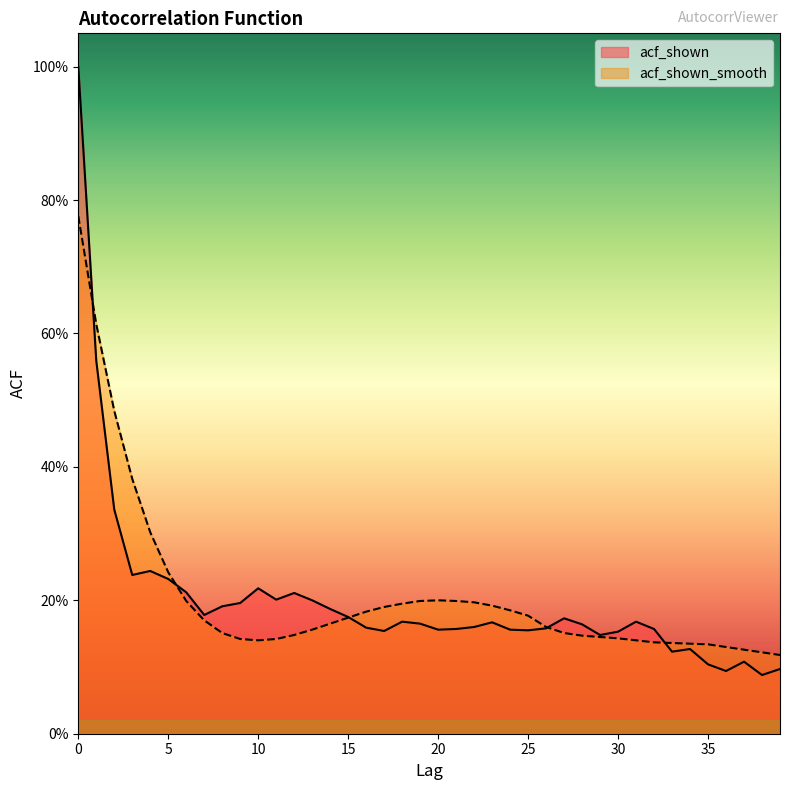

Rank the categories by acf_shown value from highest to lowest.

0, 1, 2, 4, 3, 5, 10, 6, 12, 11, 13, 9, 8, 14, 7, 15, 27, 18, 31, 23, 19, 28, 22, 16, 26, 21, 32, 20, 24, 25, 17, 30, 29, 34, 33, 37, 35, 39, 36, 38